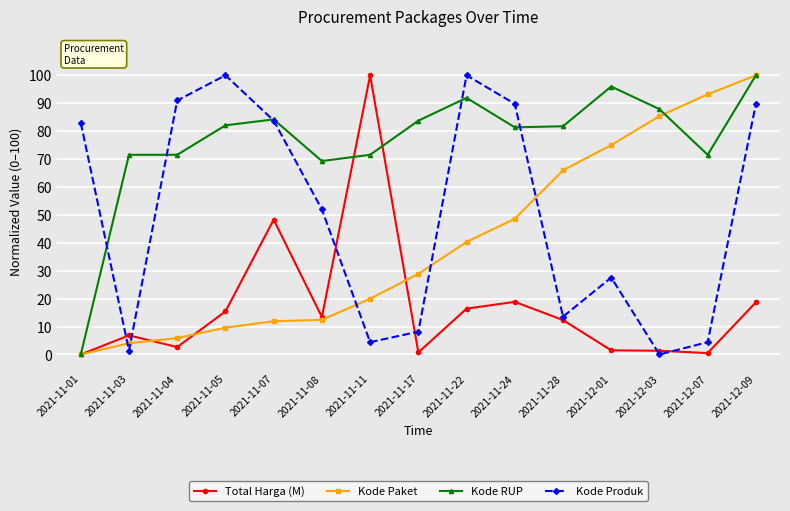

Which category has the lowest value in the Kode RUP series?

2021-11-01